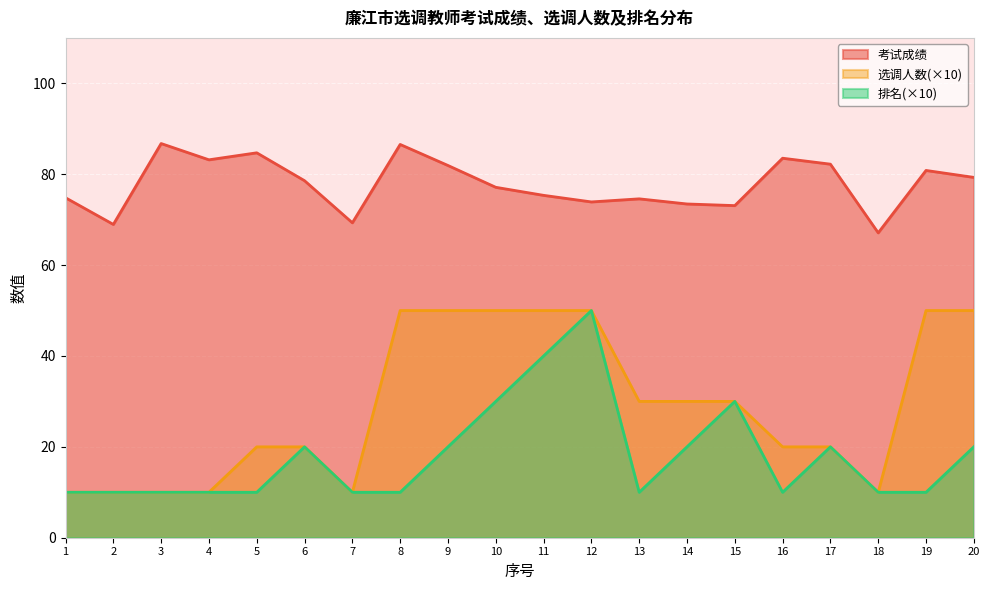

What is the difference between the maximum and minimum values in the 选调人数 series?

40.0